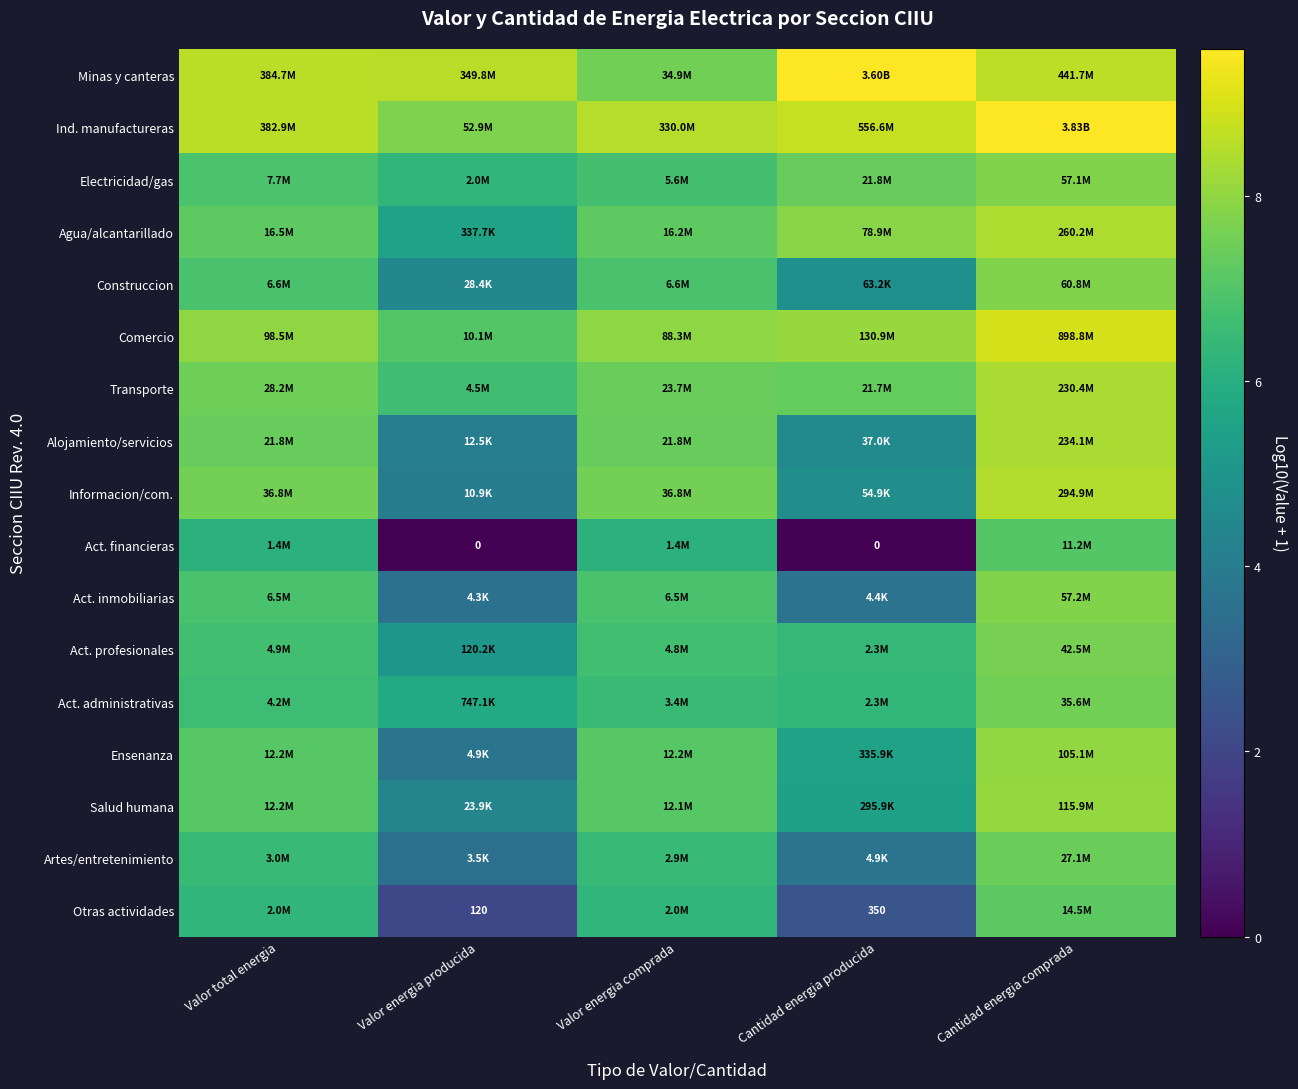

The value of Salud humana at Cantidad energia comprada is 12.2. True or false?

False